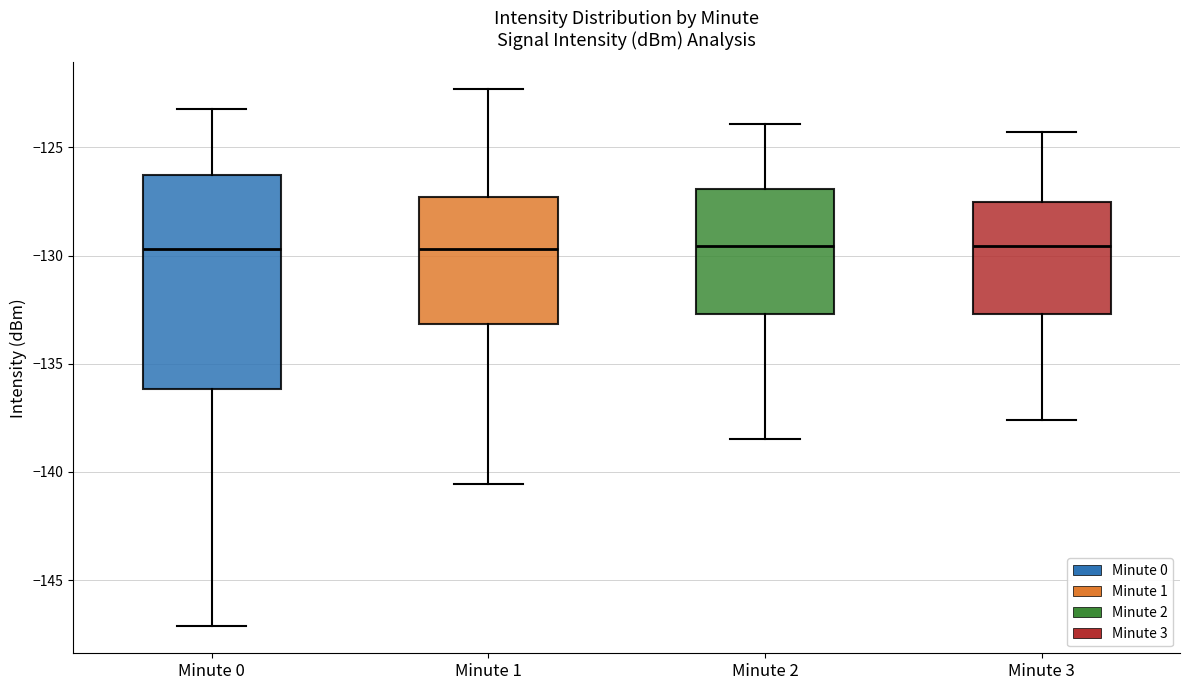

Reading left to right, read every box against the y-axis: the position of its median line, the range the box covers, and the ends of its whiskers. The values are not printed on the chart, so give them approximately, as read against the axis.

Minute 0: median -129.5, box -136.0 to -126.5, whiskers -147.0 to -123.0
Minute 1: median -129.5, box -133.0 to -127.5, whiskers -140.5 to -122.5
Minute 2: median -129.5, box -132.5 to -127.0, whiskers -138.5 to -124.0
Minute 3: median -129.5, box -132.5 to -127.5, whiskers -137.5 to -124.5